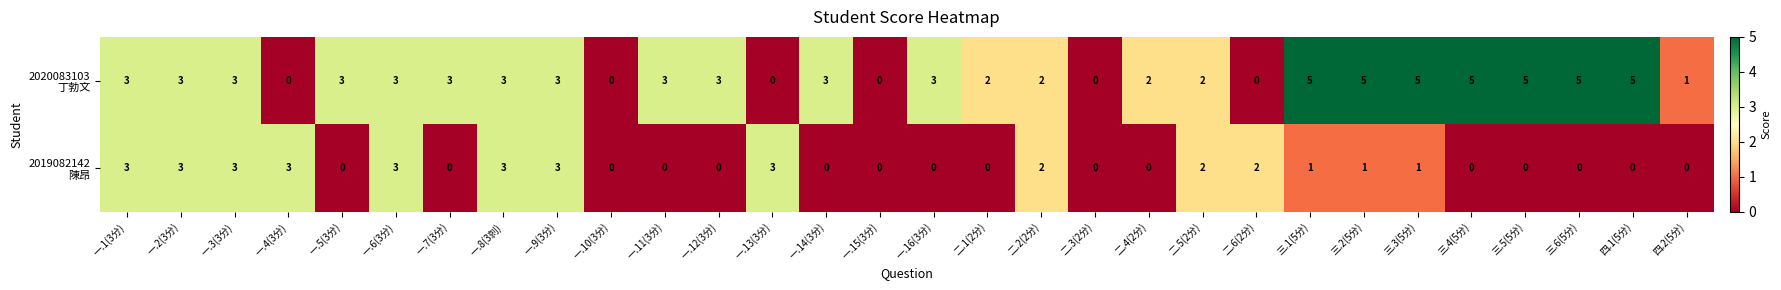

What is the total value across all series at 一.7(3分)?

3